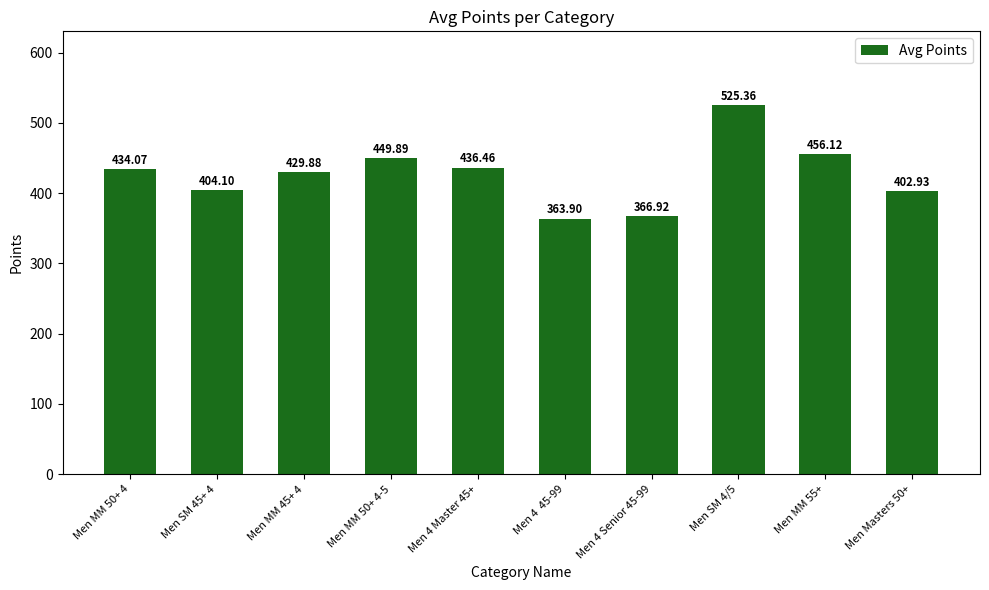

What is the value of the 9th bar from the left?

456.1